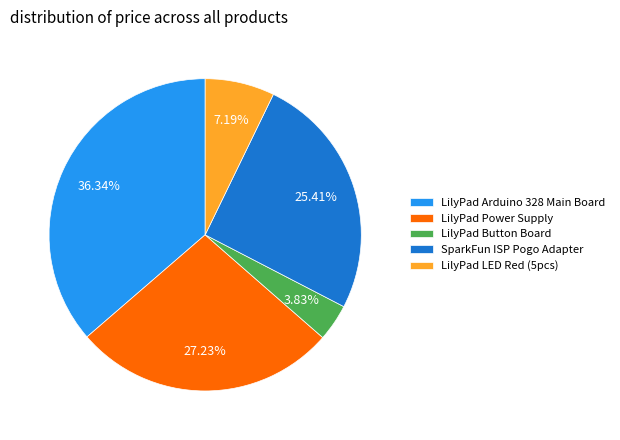

To the nearest percent, what percentage of the pie is LilyPad Button Board?

4%